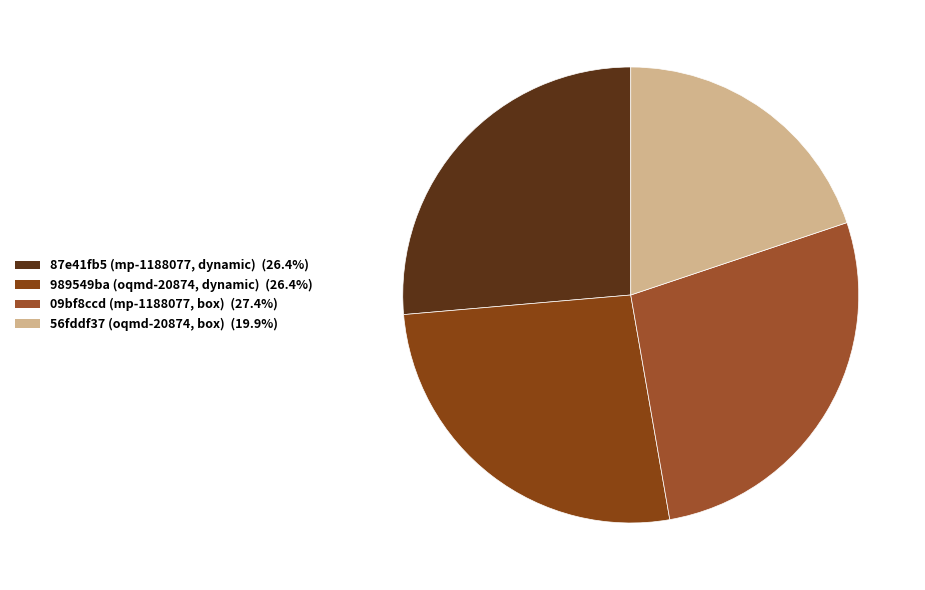

Which slice is the smallest?

56fddf37 (oqmd-20874, box)